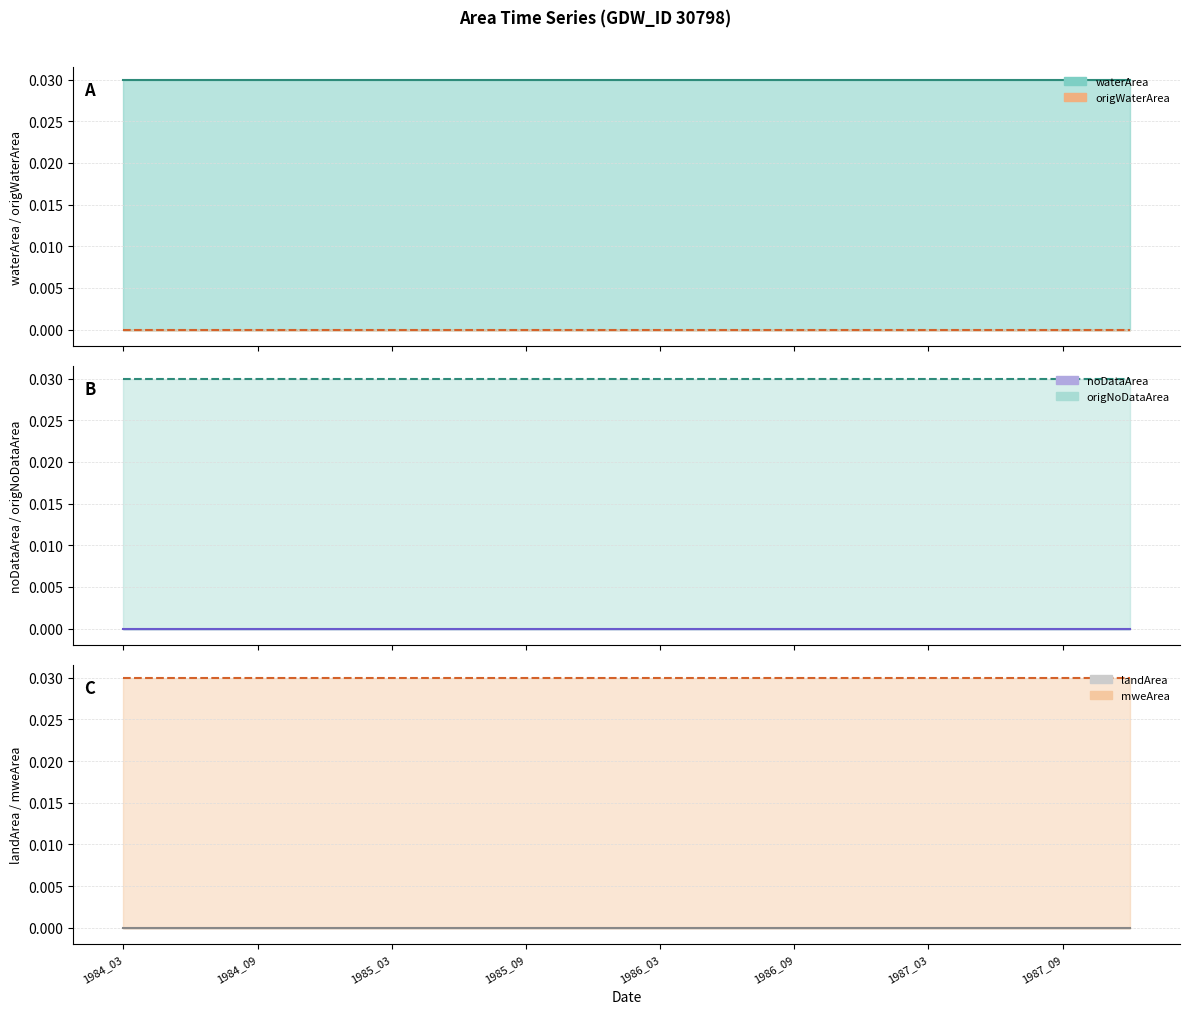

True or false: origWaterArea has a value of 0.0 at 1985_09.

True